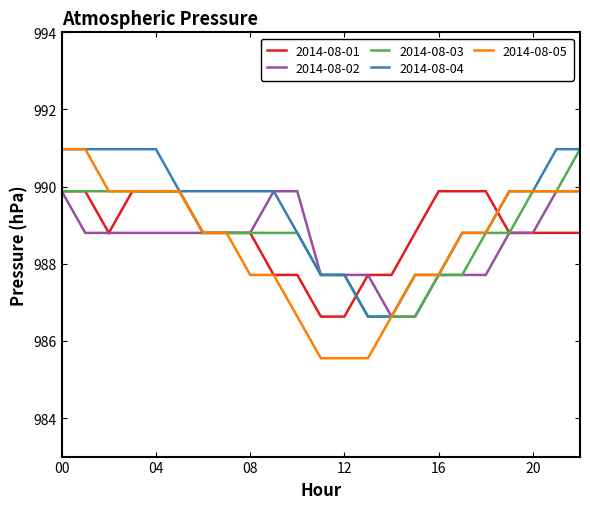

What is the maximum value for 2014-08-02?

989.9